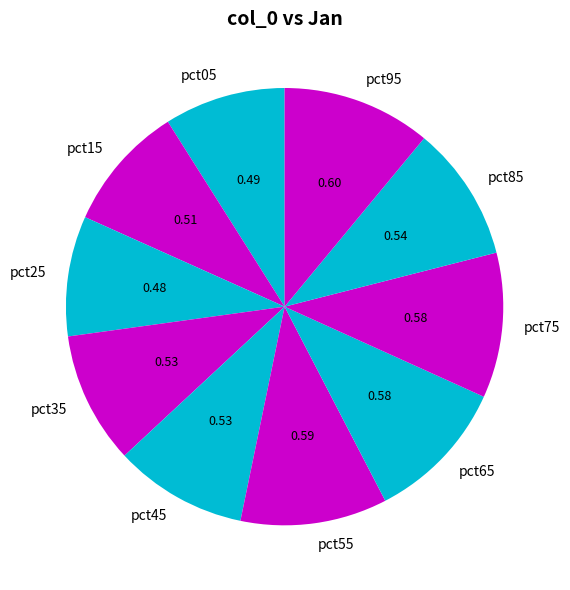

Combined, do pct45 and pct15 account for over 50%?

No